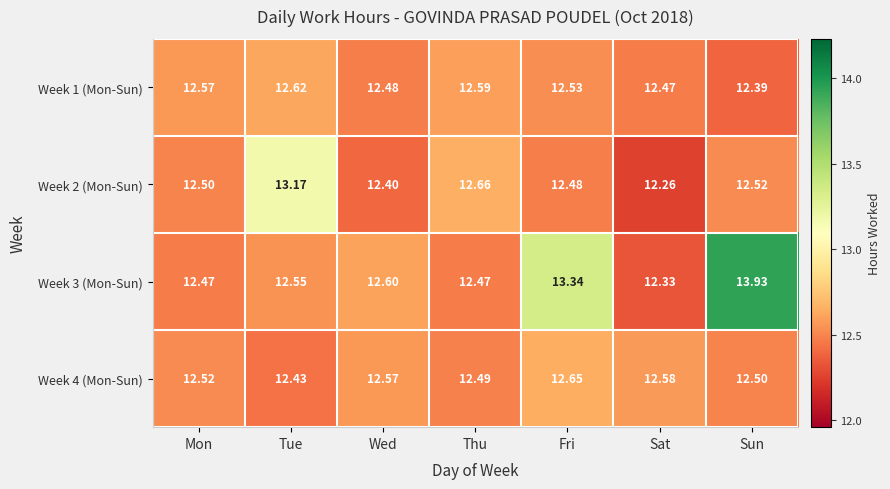

Which label corresponds to the largest value in the chart?

Sun